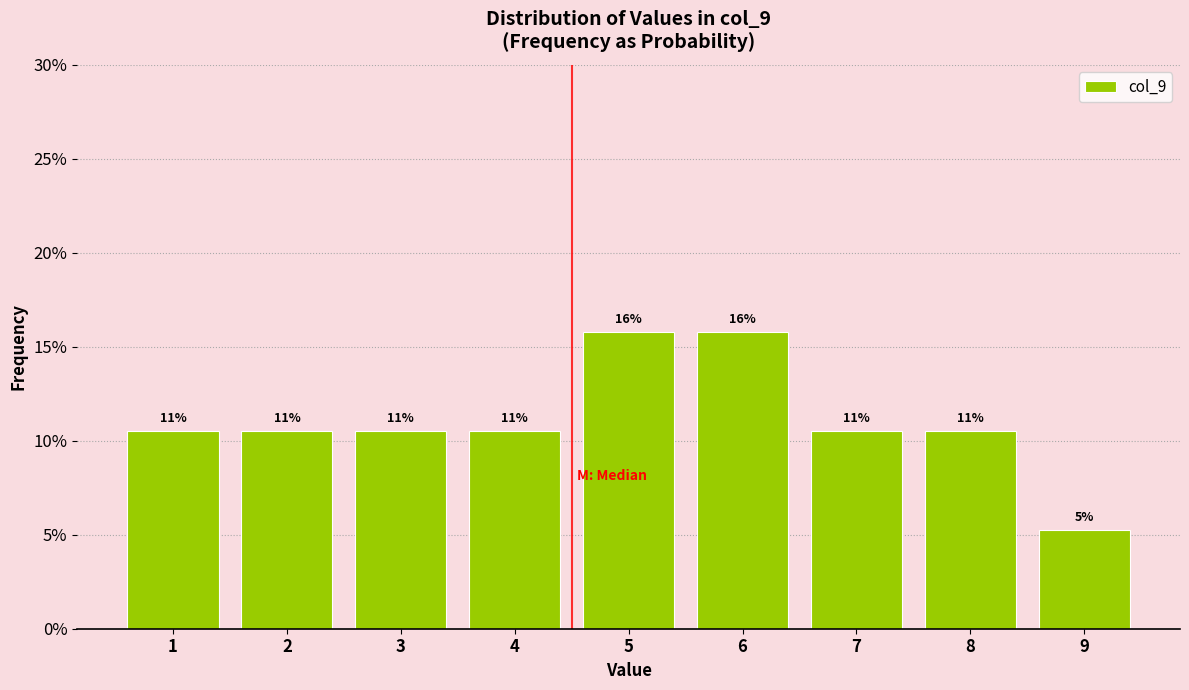

Are the bars horizontal?

No